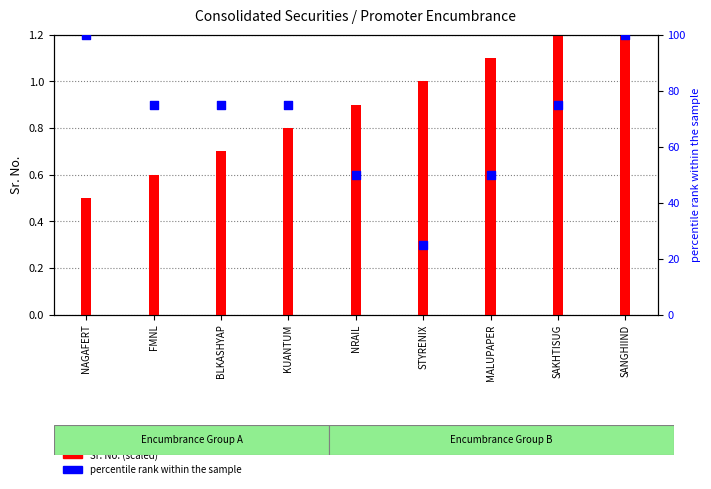

At how many categories does at least one series exceed 68?

6